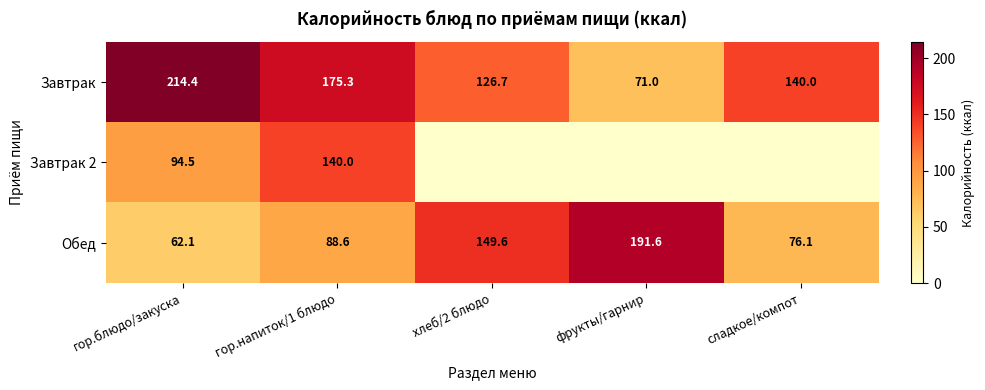

The value of Обед at гор.напиток/1 блюдо is 21.1. True or false?

False